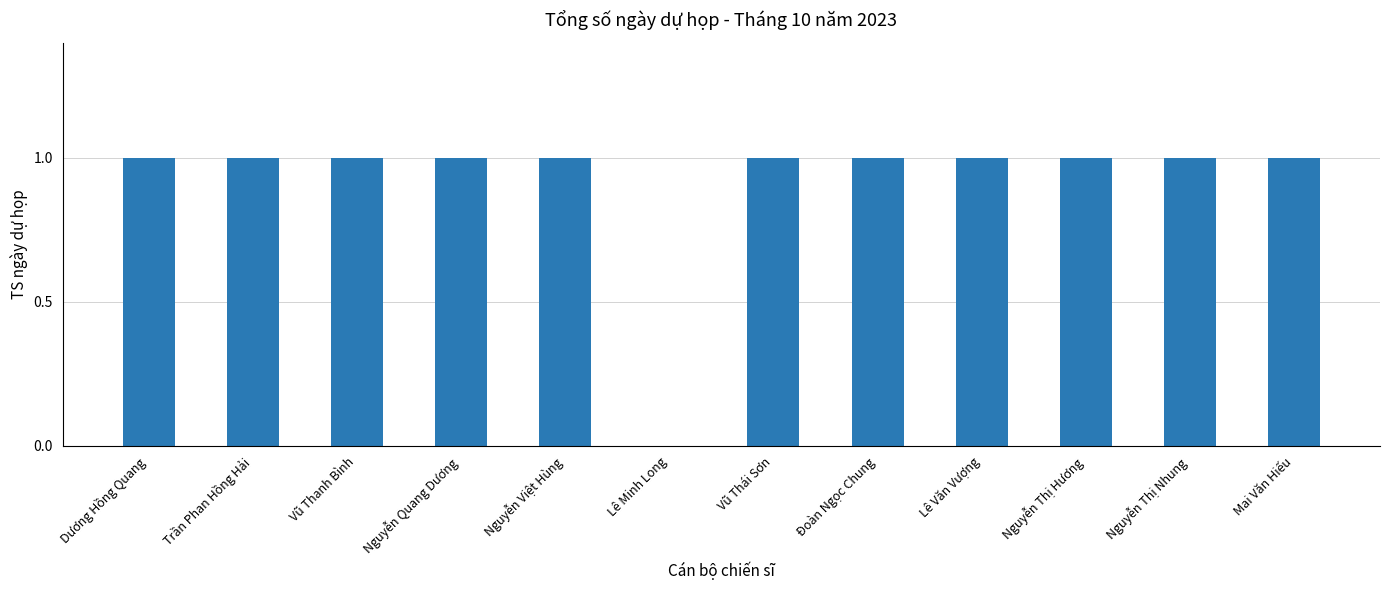

What is the sum of the values at Mai Văn Hiếu and Nguyễn Thị Nhung?

2